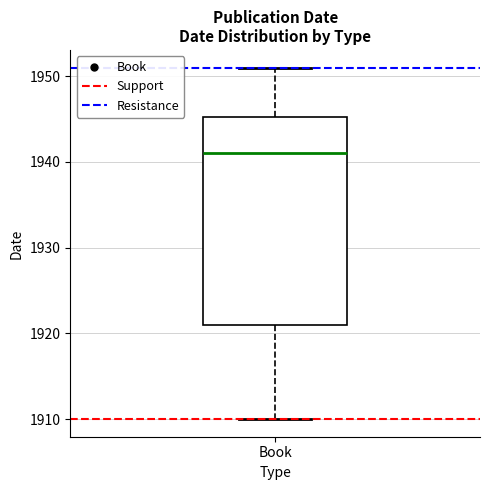

Read this box plot against the y-axis: the position of the median line, the range covered by the box, and the ends of both whiskers. The values are not printed on the chart, so give them approximately, as read against the axis.

median 1941, box 1921 to 1945, whiskers 1910 to 1951